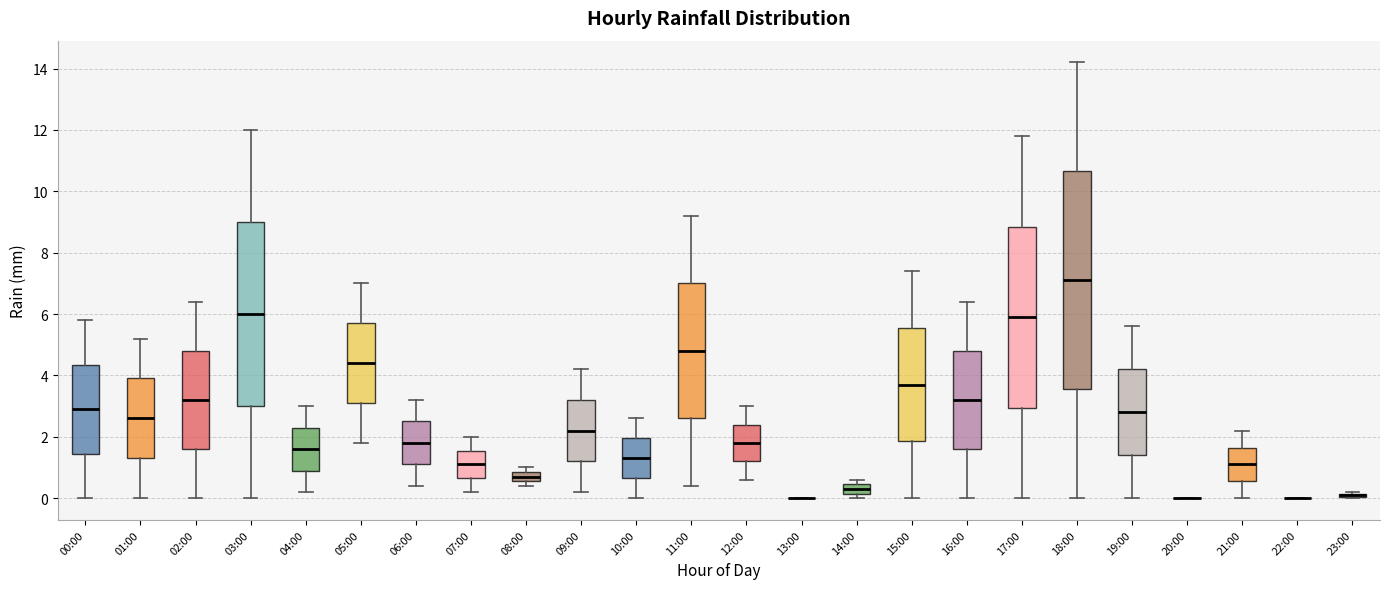

Where does the median line of the box for 15:00 sit on the y-axis? The values are not printed on the chart, so give them approximately, as read against the axis.

3.8